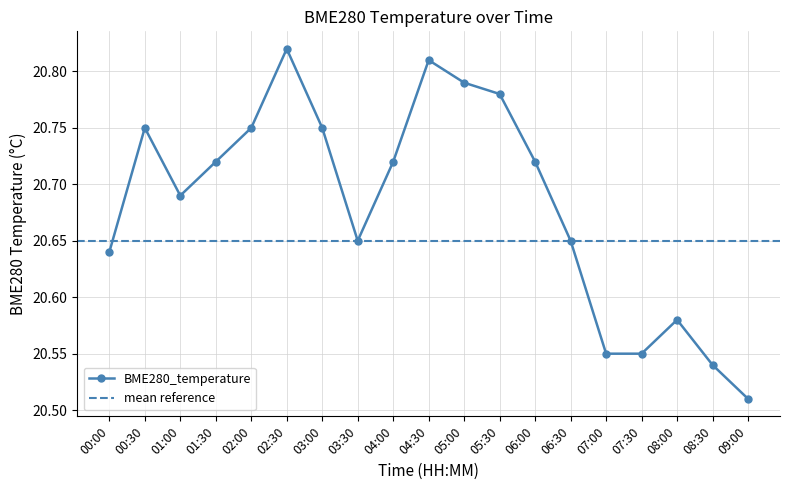

How many values are between 20 and 21?

19